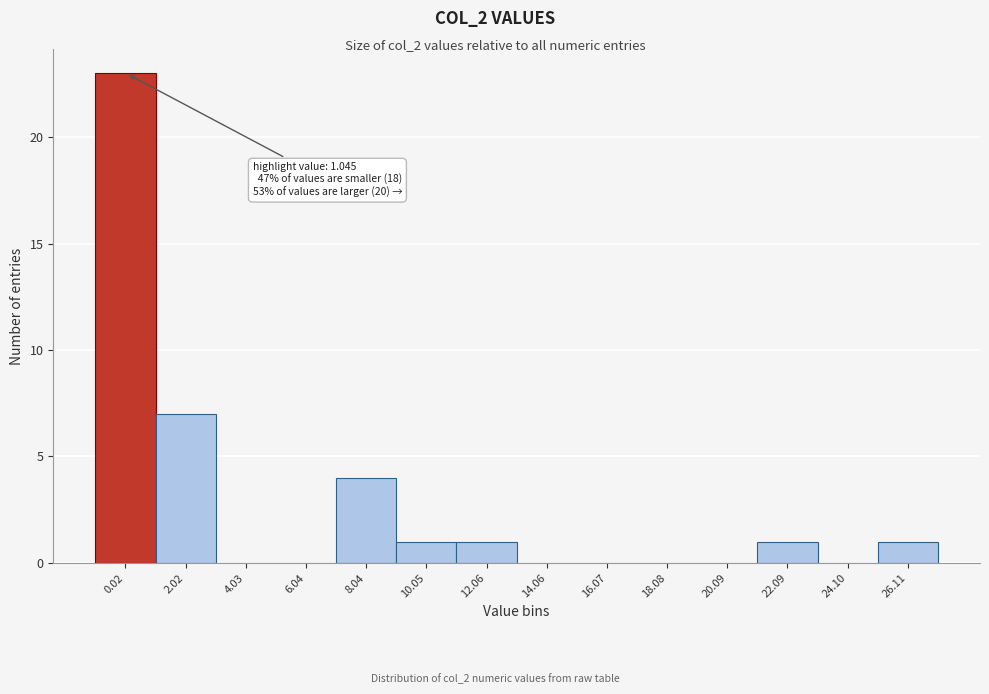

Reading left to right, what are all the values shown in this chart?

0.02=23	2.02=7	4.03=0	6.04=0	8.04=4	10.05=1	12.06=1	14.06=0	16.07=0	18.08=0	20.09=0	22.09=1	24.10=0	26.11=1